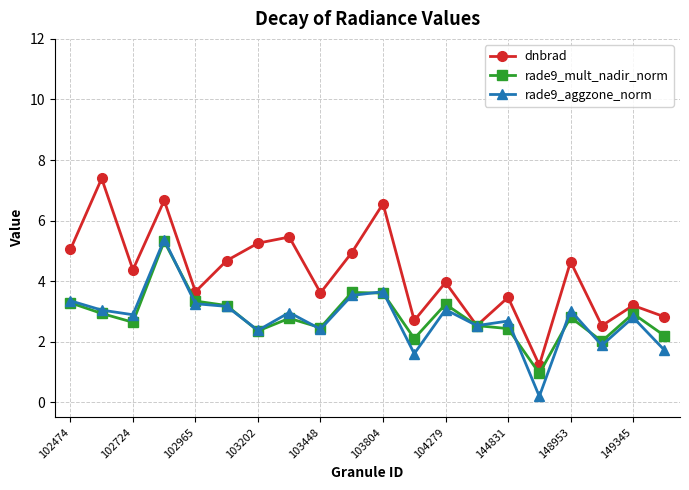

What is the highest value of the dnbrad series?

7.4